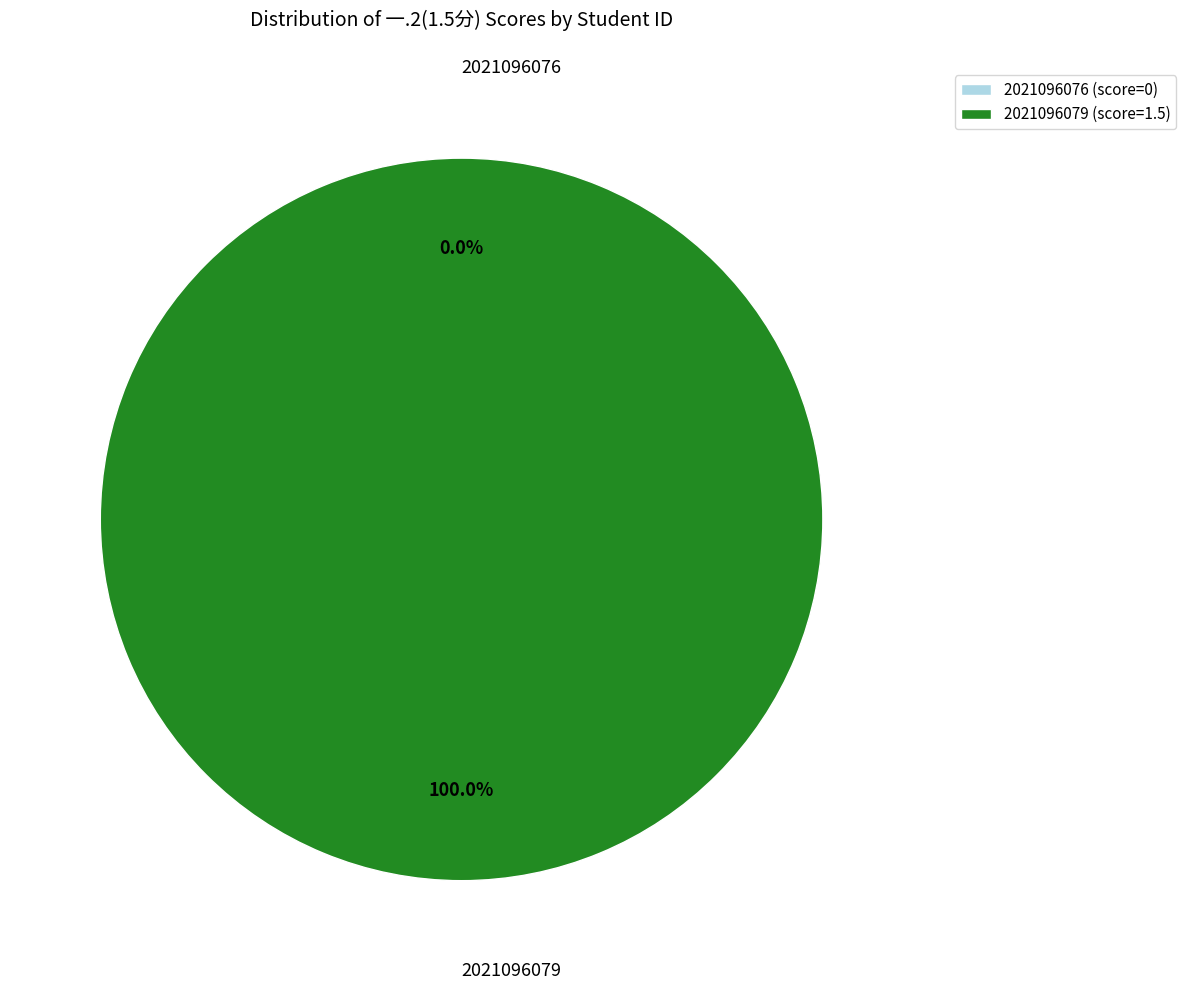

True or false: 2021096079 accounts for 100% of the total.

True